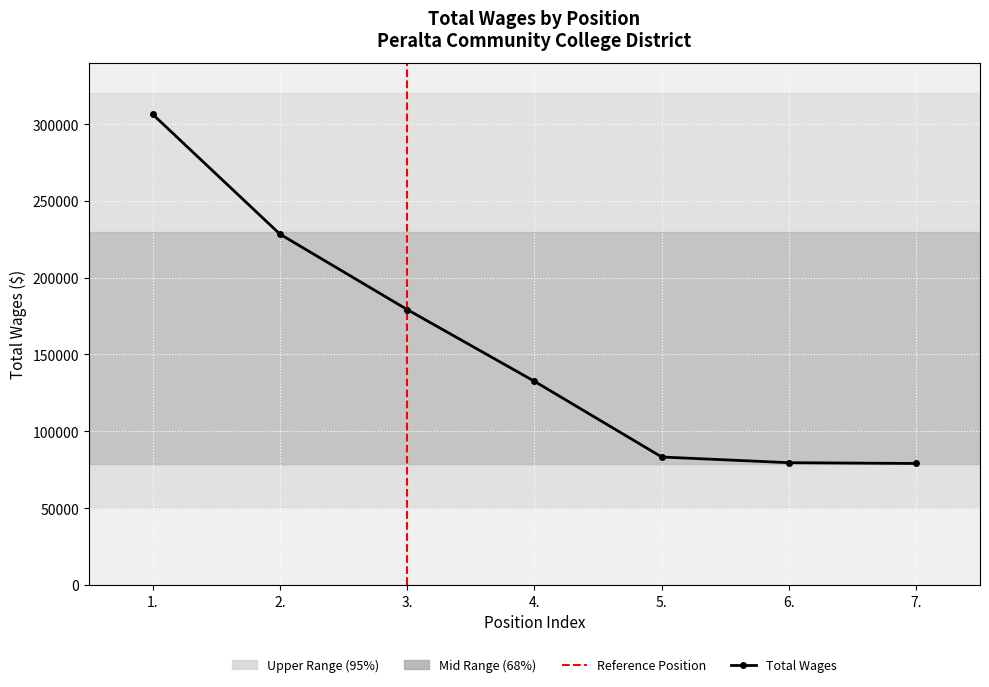

Approximately how many times larger is the value at 1. compared to 5.?

3.7